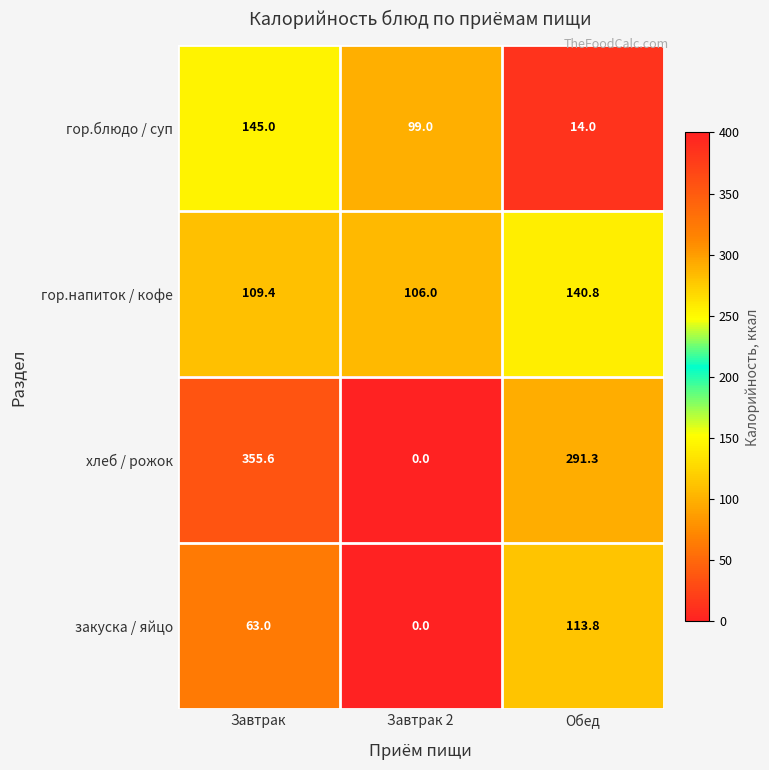

True or false: гор.напиток / кофе has a value of 140.8 at Обед.

True